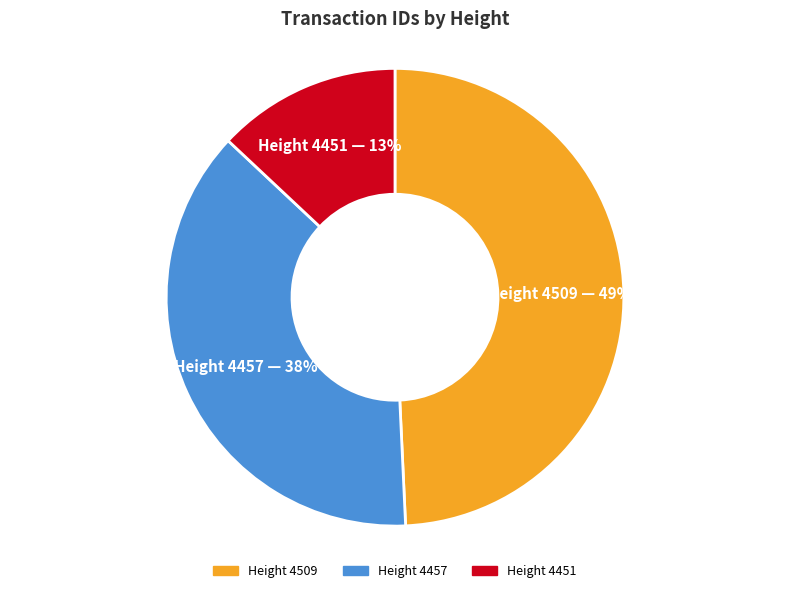

Does Height 4451 account for over 50% of the chart?

No